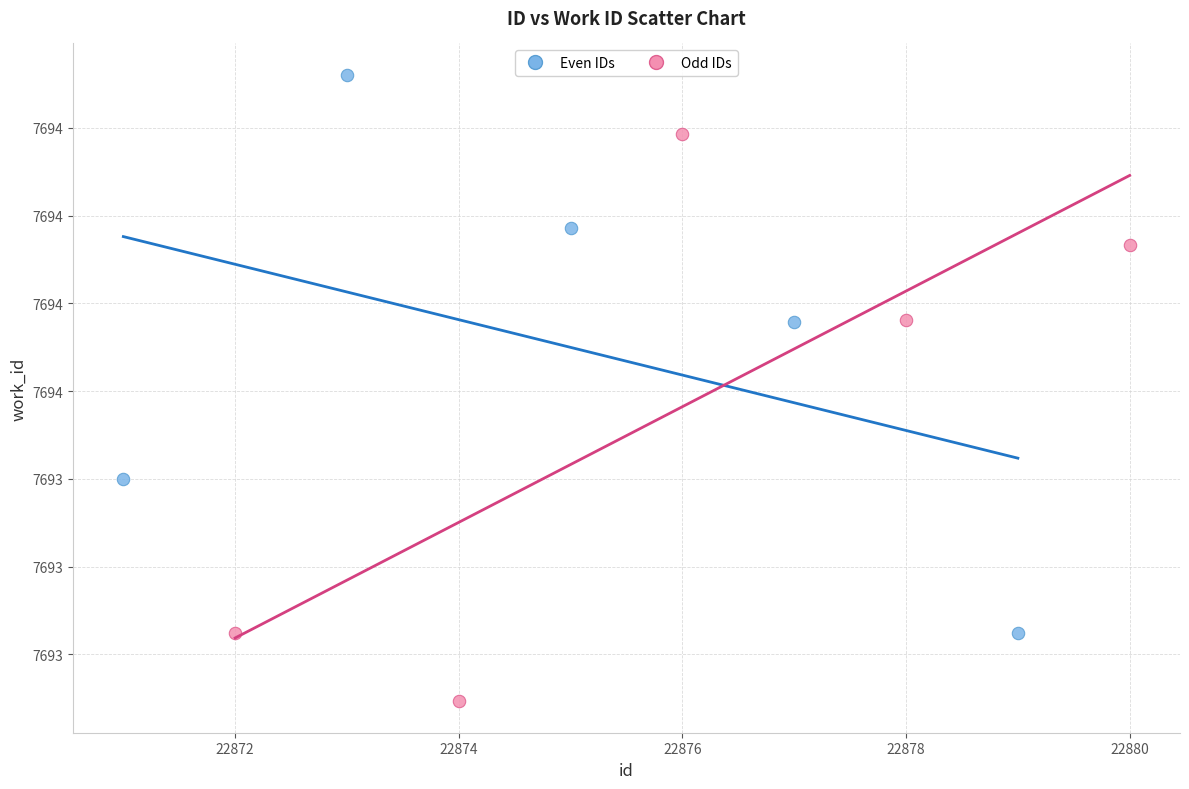

What are all the series names shown in the legend?

Even IDs, Odd IDs